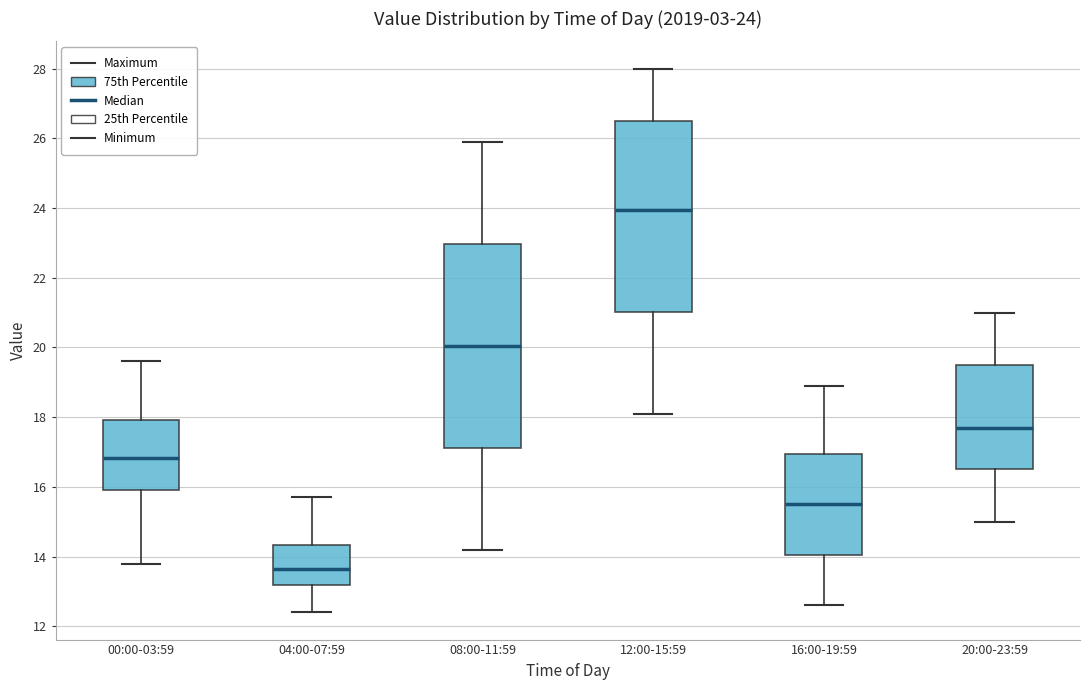

Which box is the tallest, from its lower edge to its upper edge?

08:00-11:59